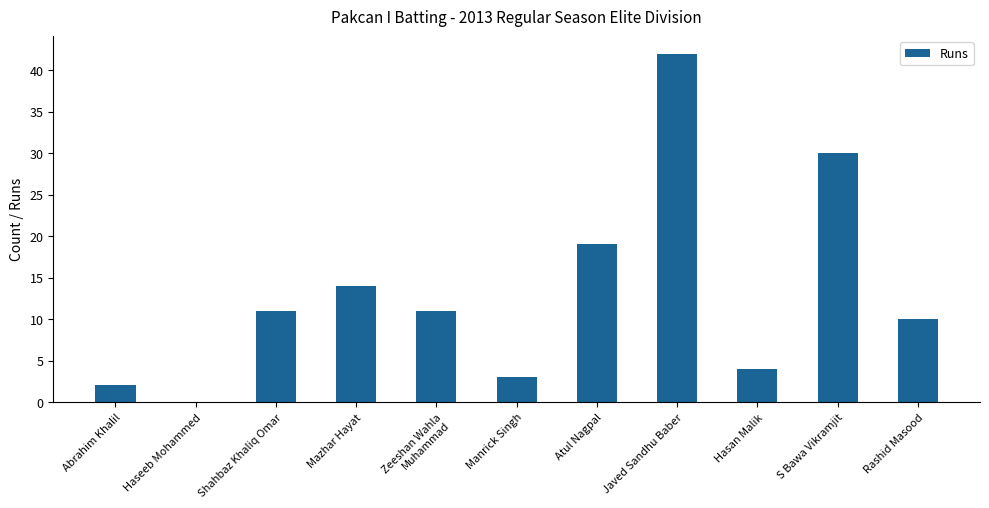

True or false: the data shows 3 at Manrick Singh.

True